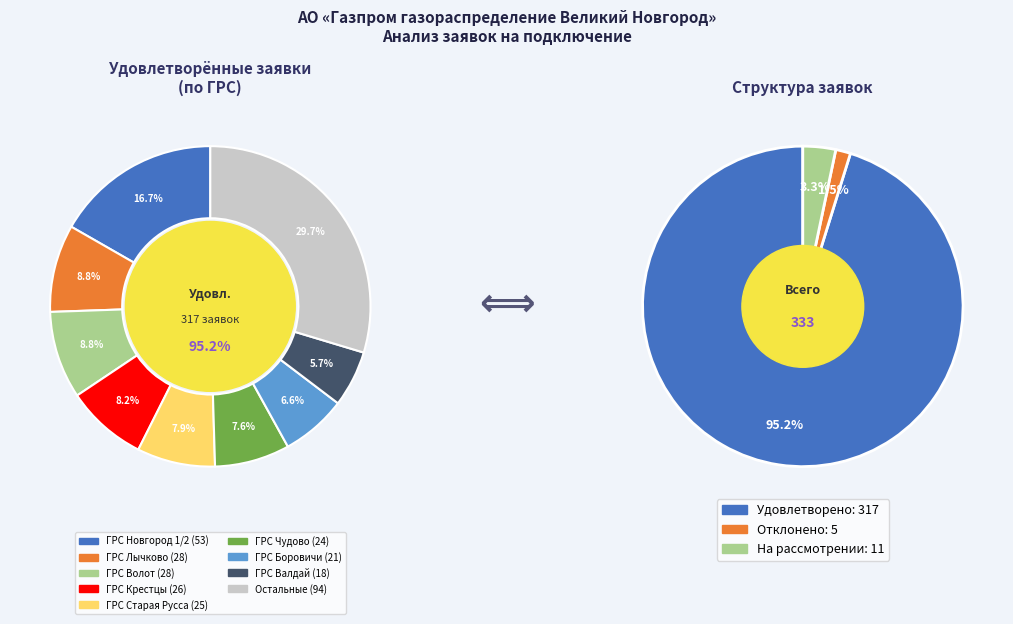

Combined, do ГРС Яжелбицы and ГРС Гвардеец account for over 50%?

No